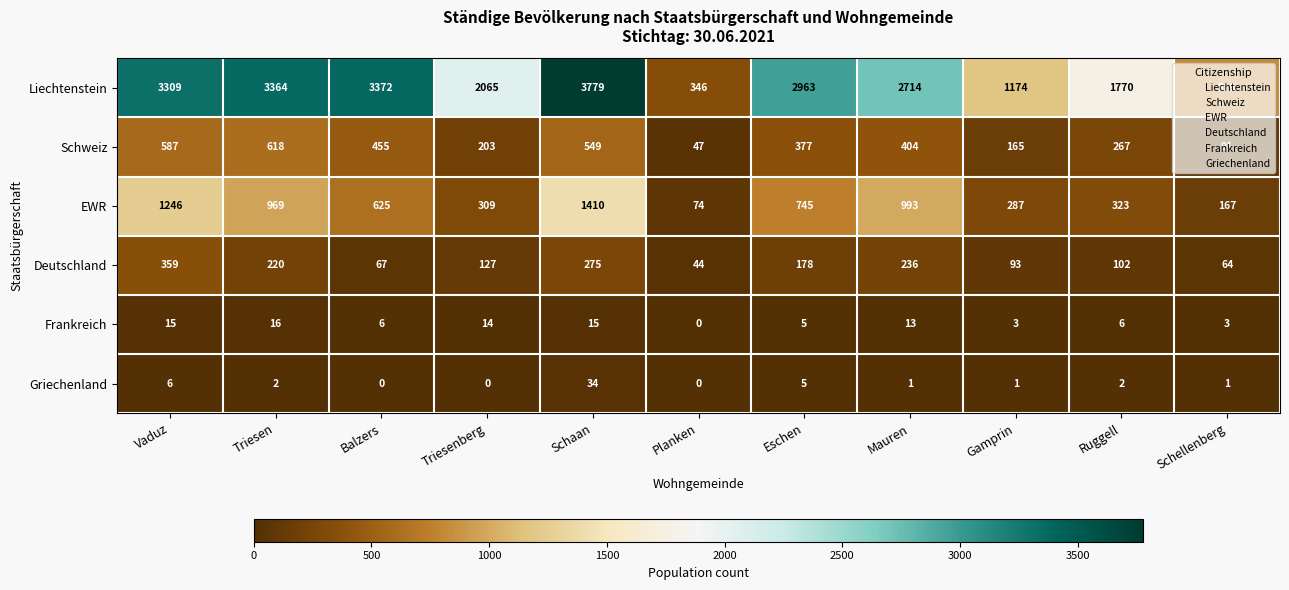

How many series are shown in this chart?

6